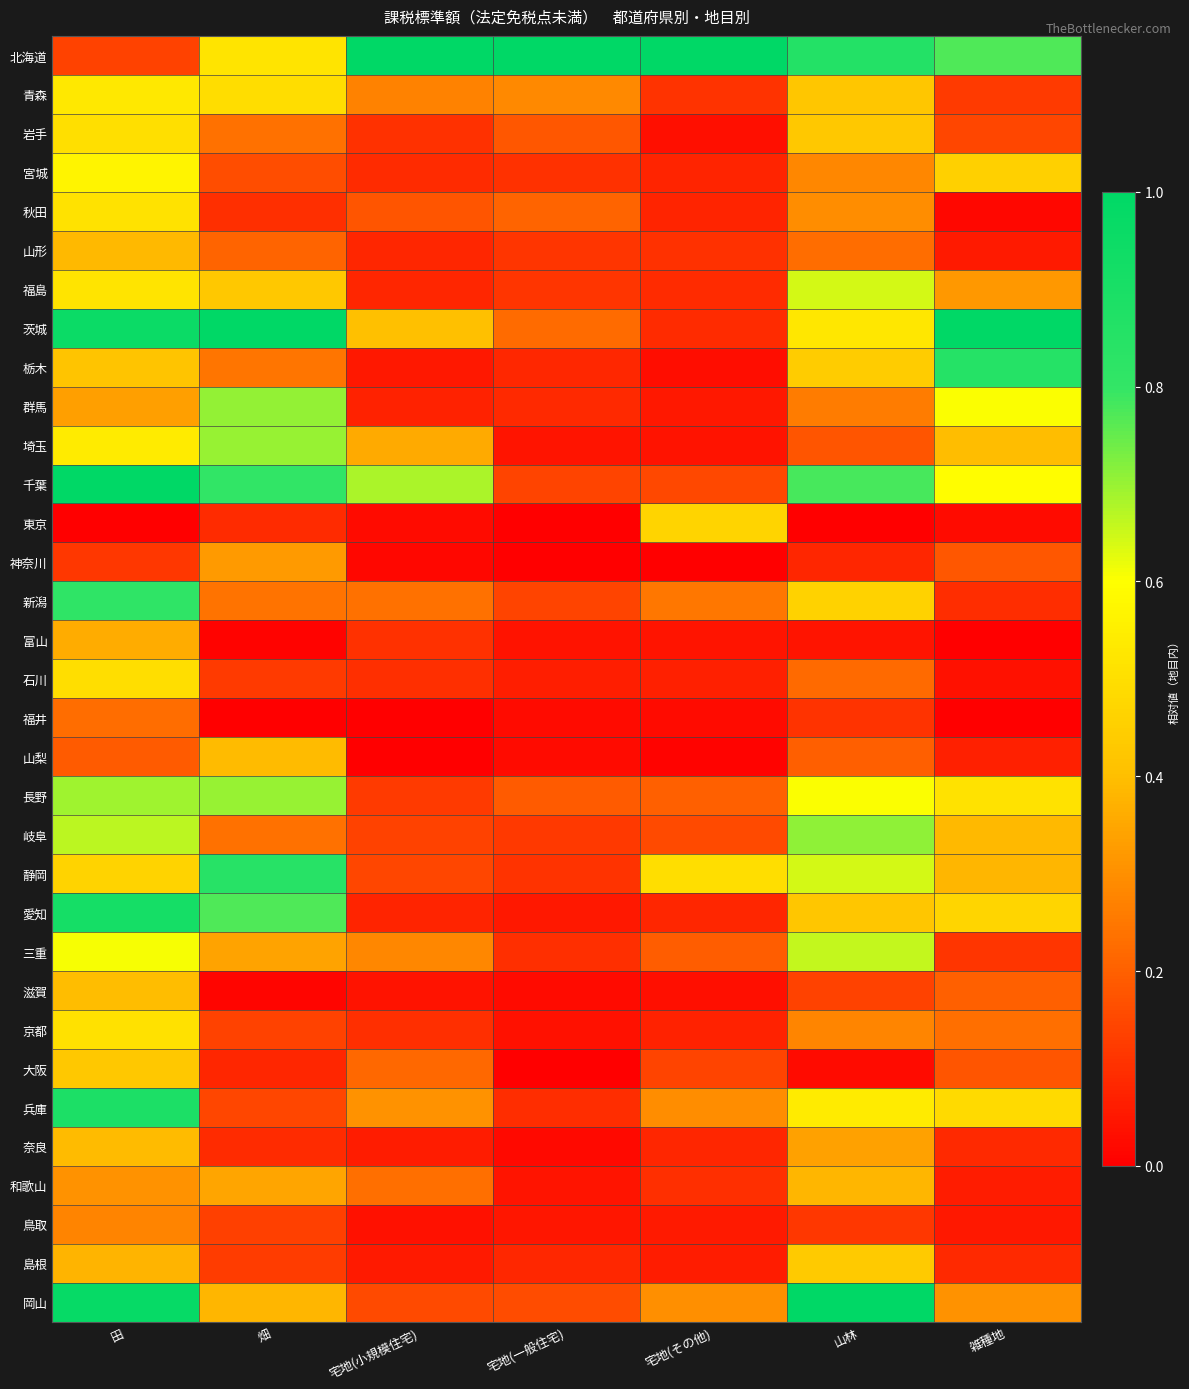

Rank the series at 宅地(その他) from lowest to highest value.

神奈川, 山梨, 福井, 栃木, 滋賀, 岩手, 埼玉, 富山, 群馬, 鳥取, 島根, 石川, 京都, 宮城, 秋田, 愛知, 奈良, 茨城, 福島, 和歌山, 山形, 青森, 大阪, 千葉, 岐阜, 三重, 長野, 新潟, 兵庫, 岡山, 東京, 静岡, 北海道